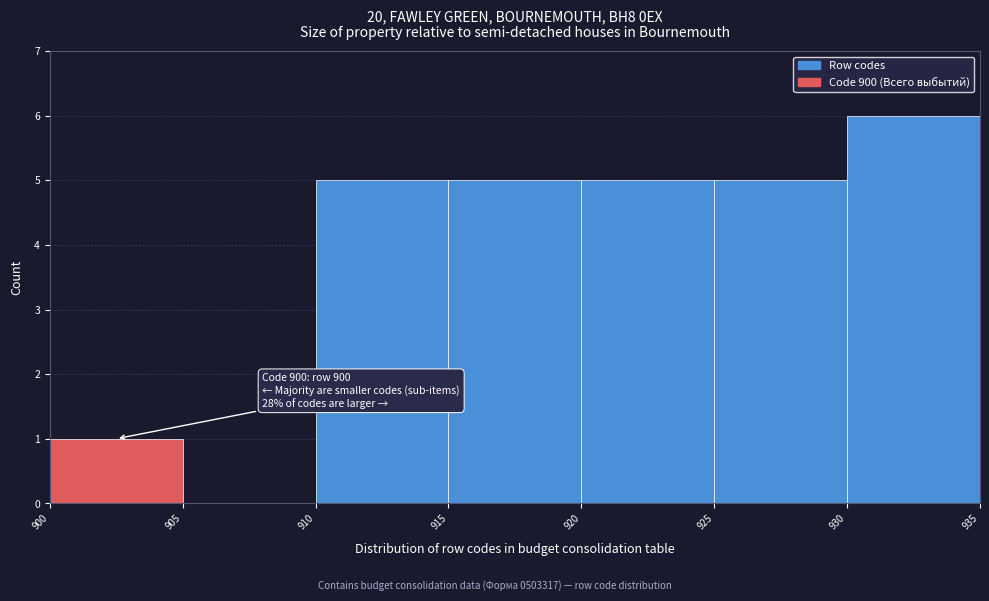

Over which range of the x-axis is the bar tallest?

930 to 935